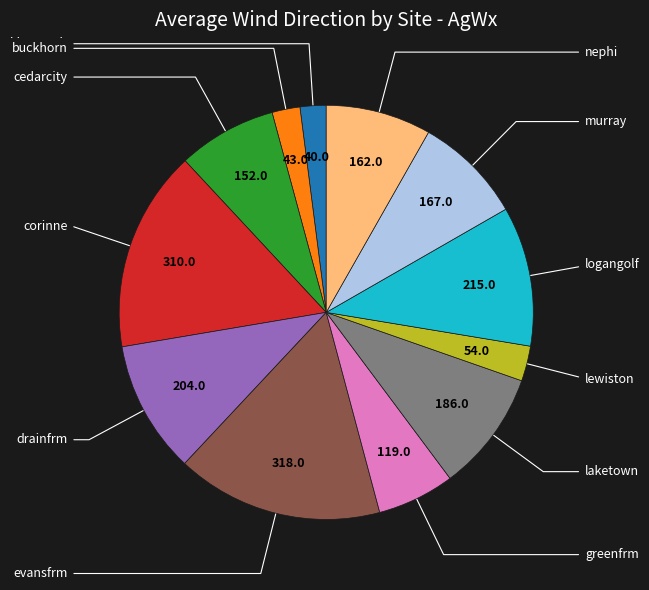

Is there any slice that represents more than half of the pie?

No